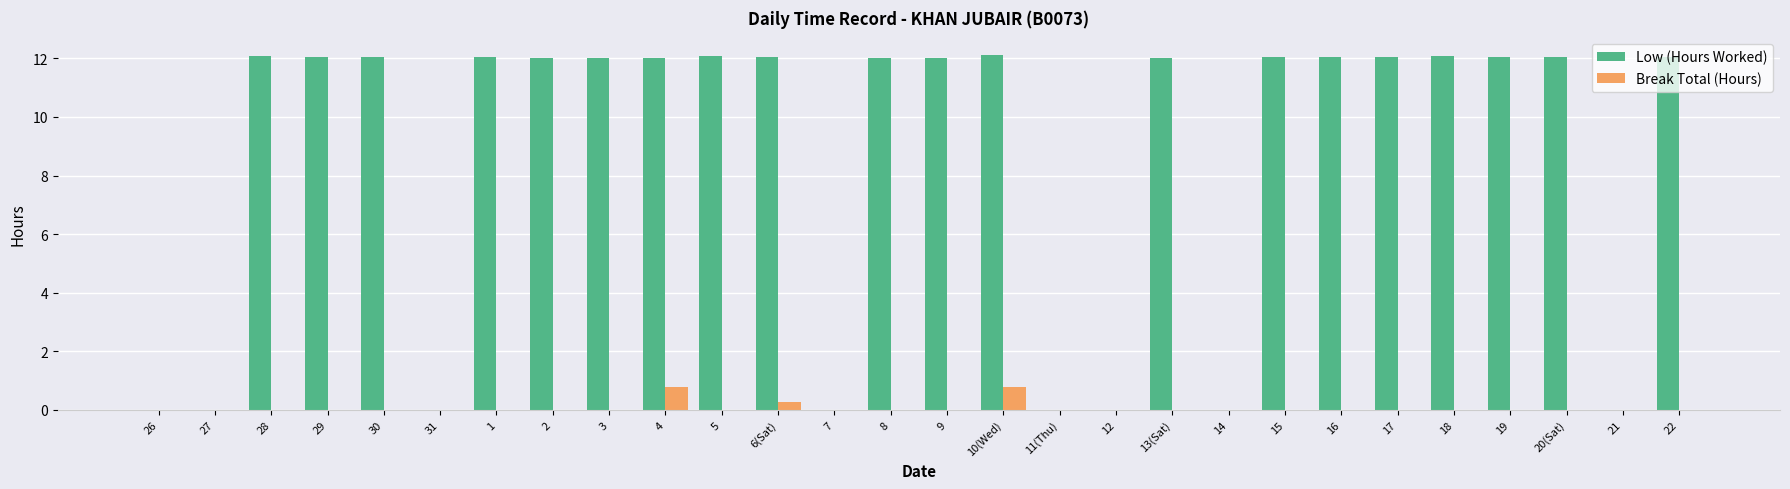

Is the value of Low (Hours Worked) at 2 greater than the value of Break Total (Hours) at 27?

Yes